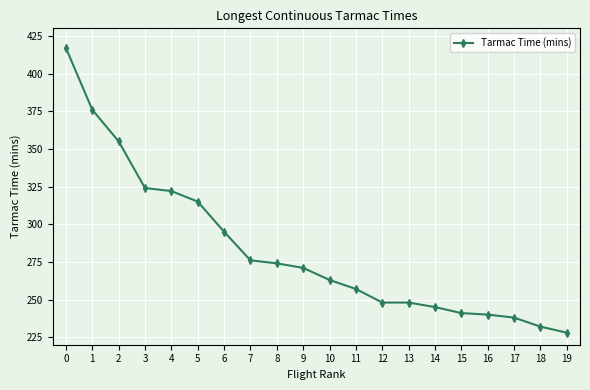

What is the smallest value displayed?

228